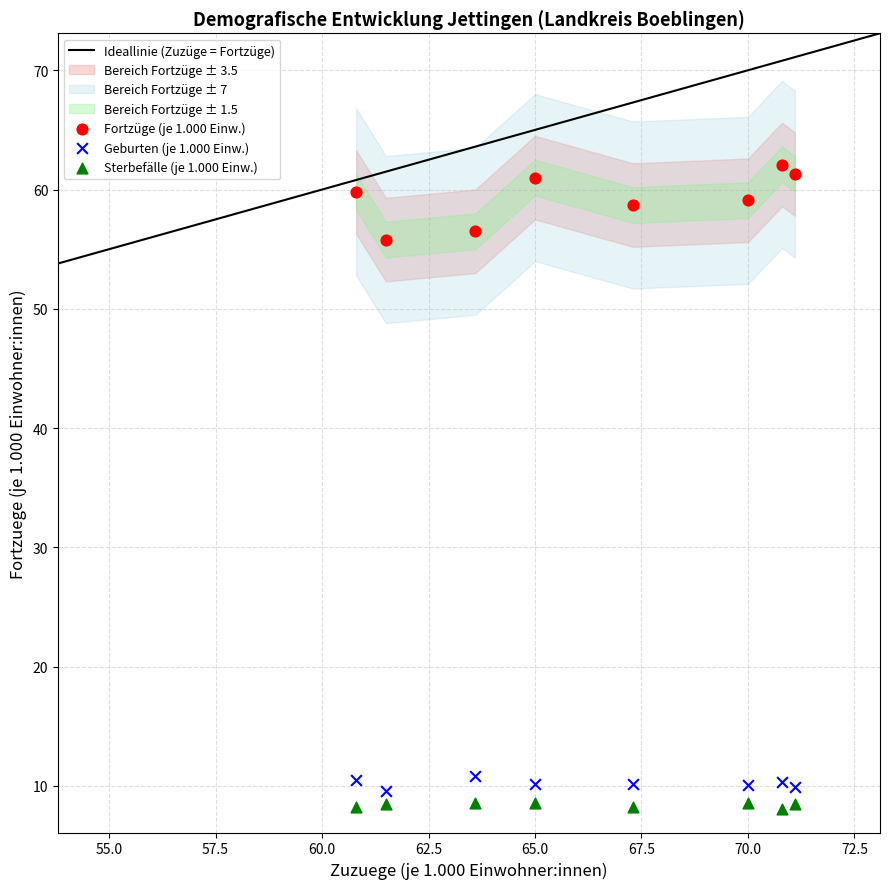

Which series has the largest Y range (max minus min)?

Fortzüge (je 1.000 Einw.)